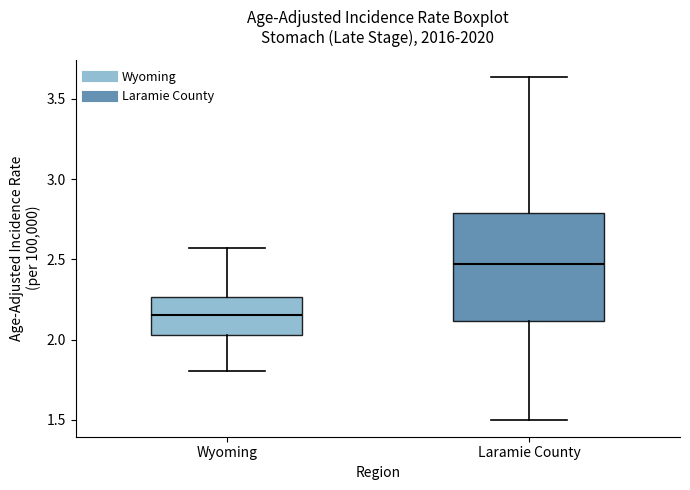

Comparing the boxes themselves (not the whiskers), which one is the tallest?

Laramie County